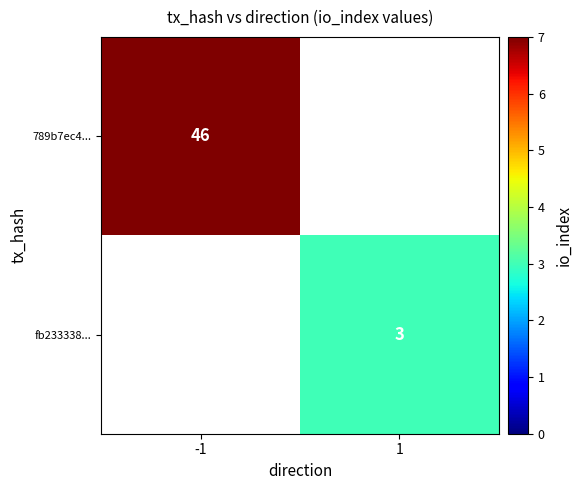

Count the number of categories in the chart.

2